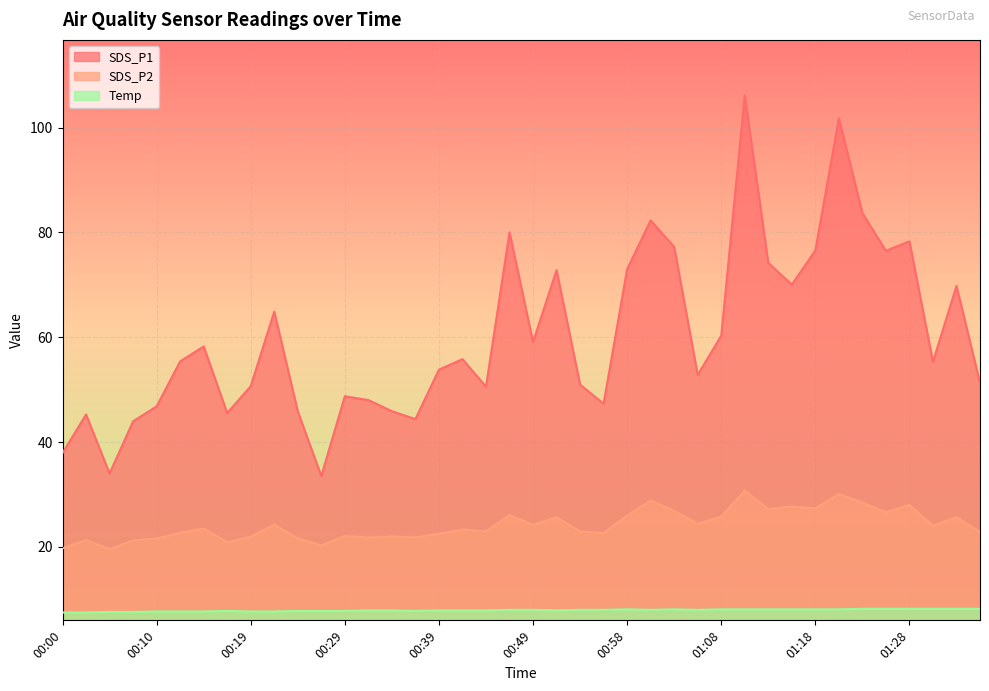

At which category does Temp reach its first local peak?

00:17